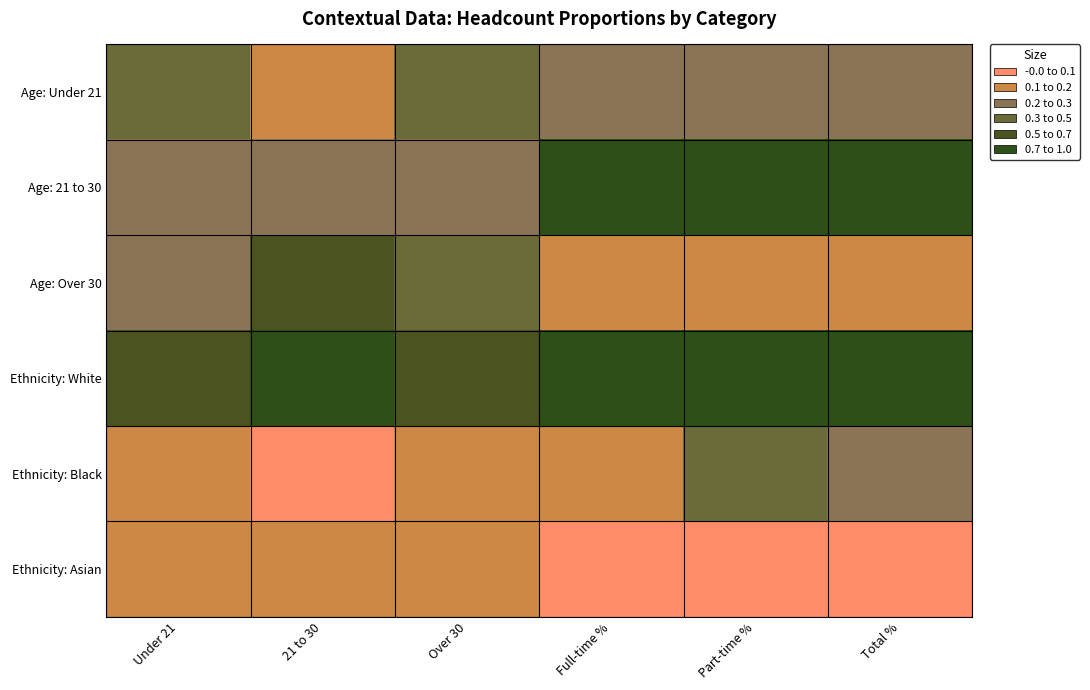

Which series has the largest range (max minus min)?

Age: 21 to 30